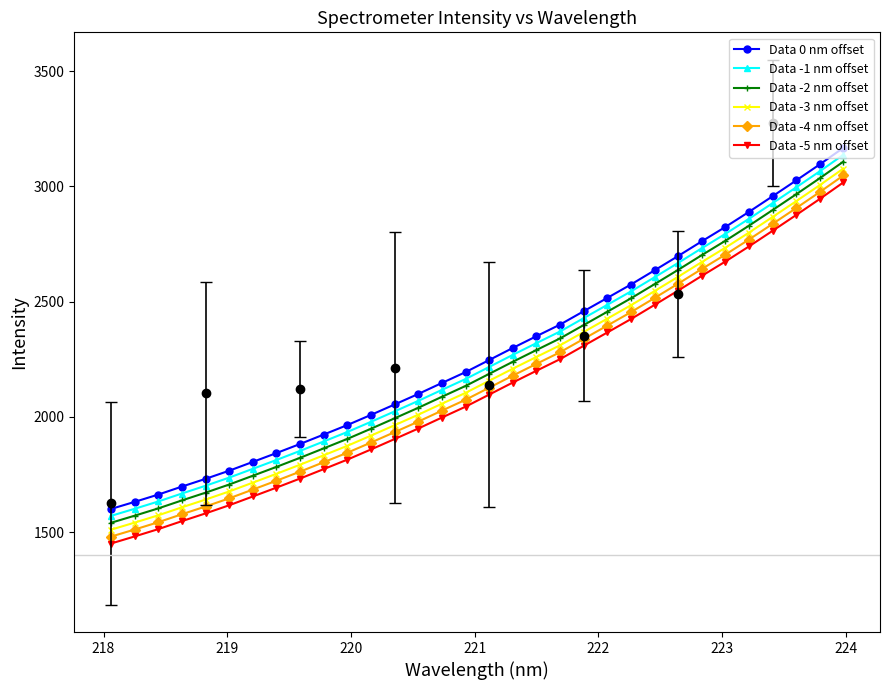

What is the value of the Data -4 nm offset point at the 19th from the left?

2230.2